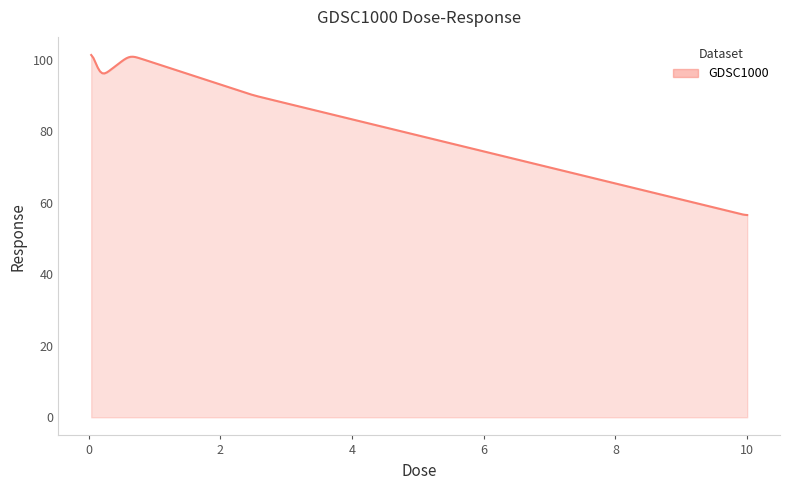

What is the difference between the maximum and minimum values?

44.8